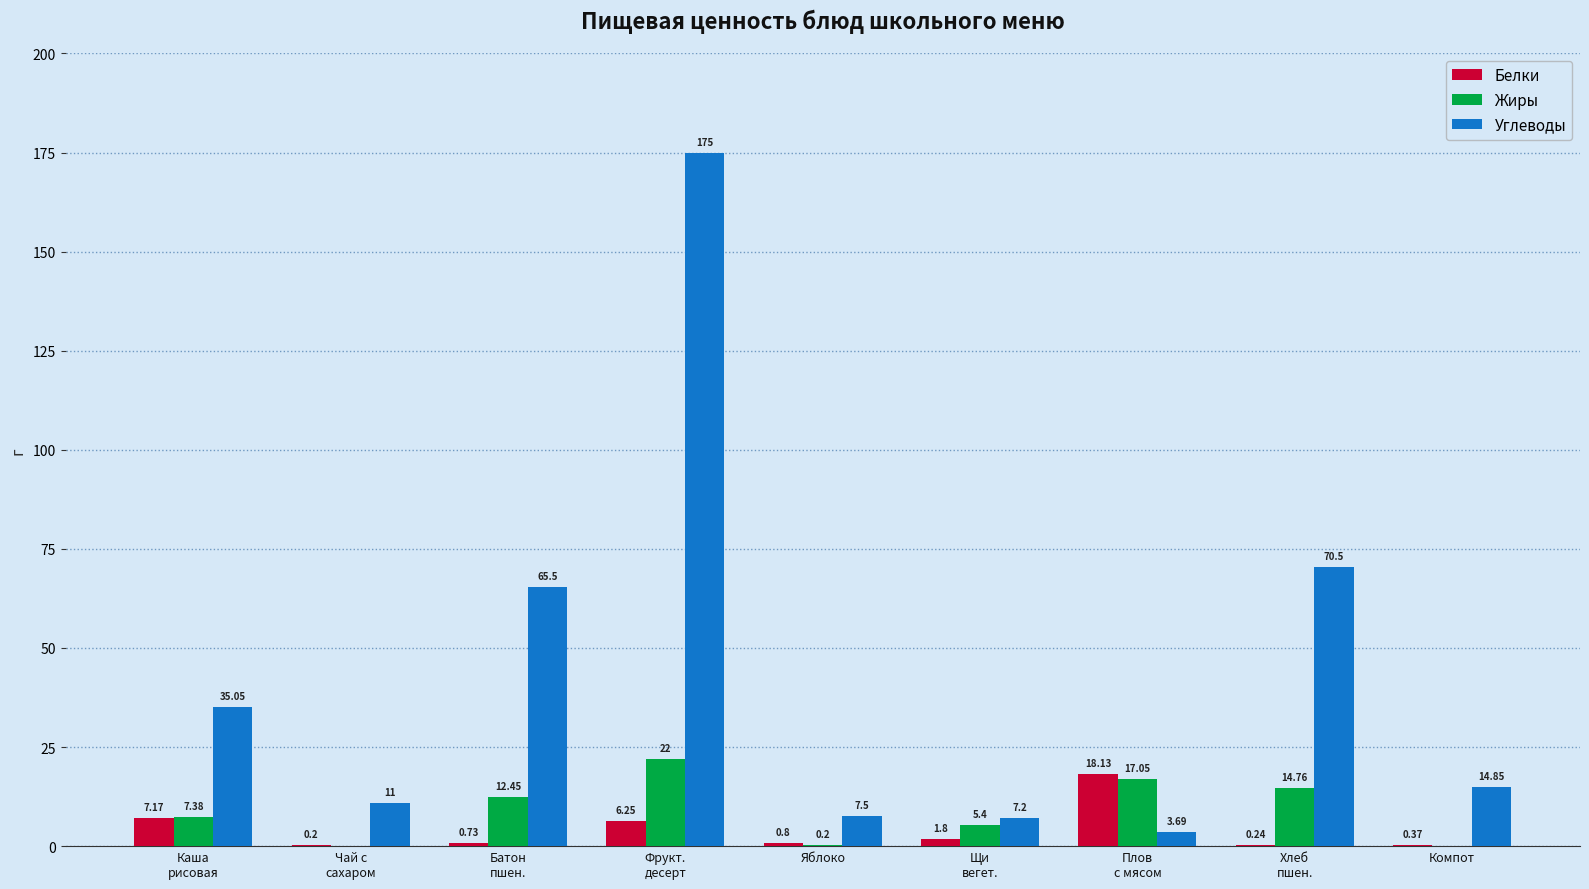

Which series has the largest total across all categories?

Углеводы